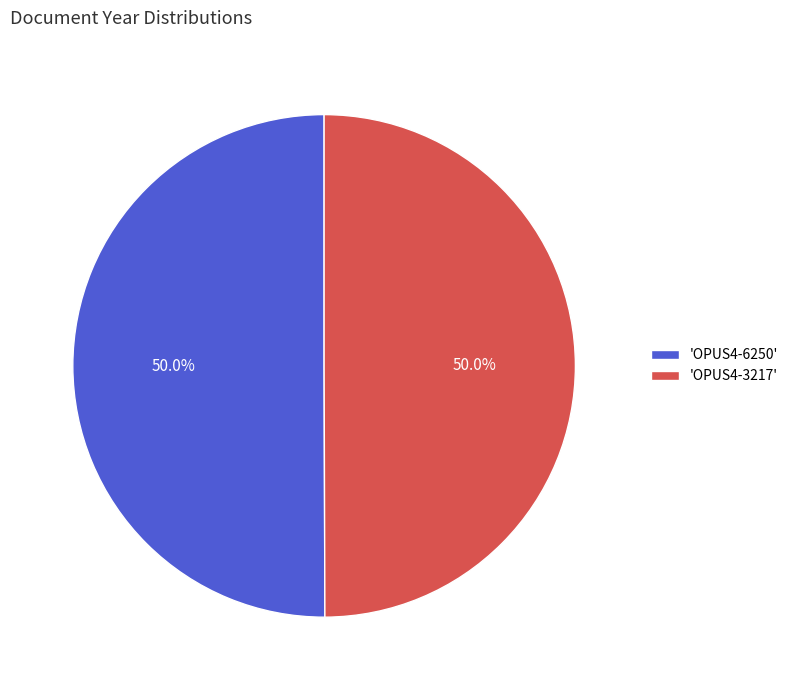

Approximately how many times larger is the value at 'OPUS4-3217' compared to 'OPUS4-6250'?

1.0